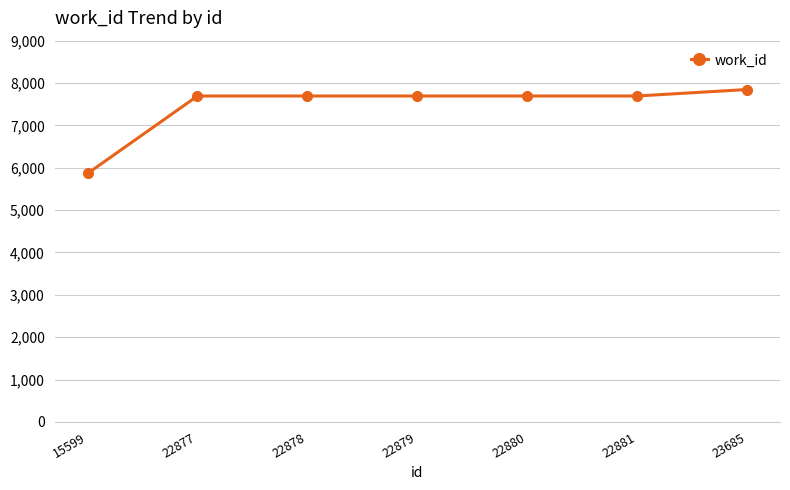

What is the value of the 2nd point from the left?

7694